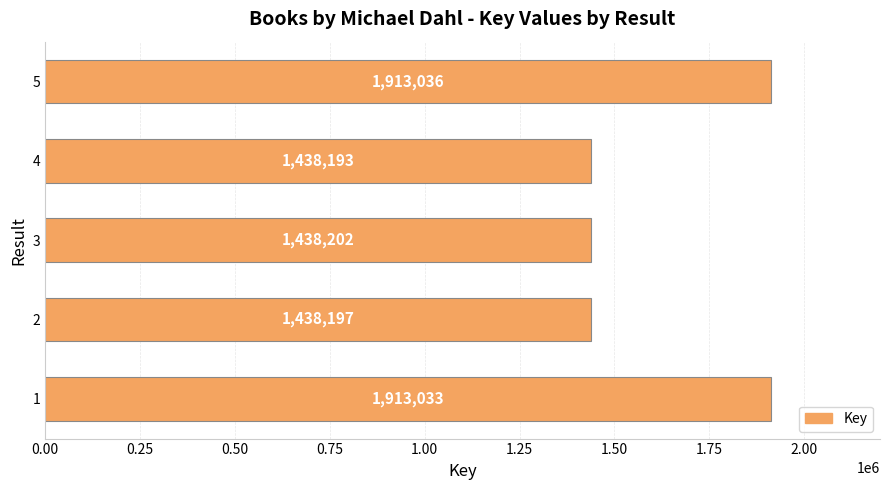

What is the ratio of the value at 3 to the value at 1?

0.8